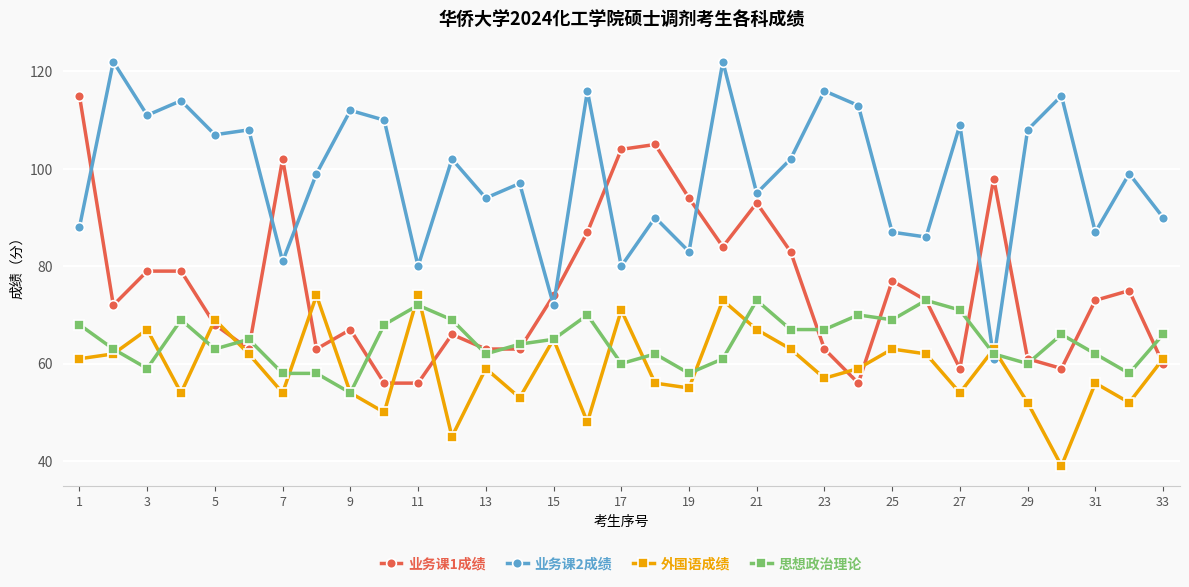

What is the value of the 业务课1成绩 point at the 2nd from the left?

72